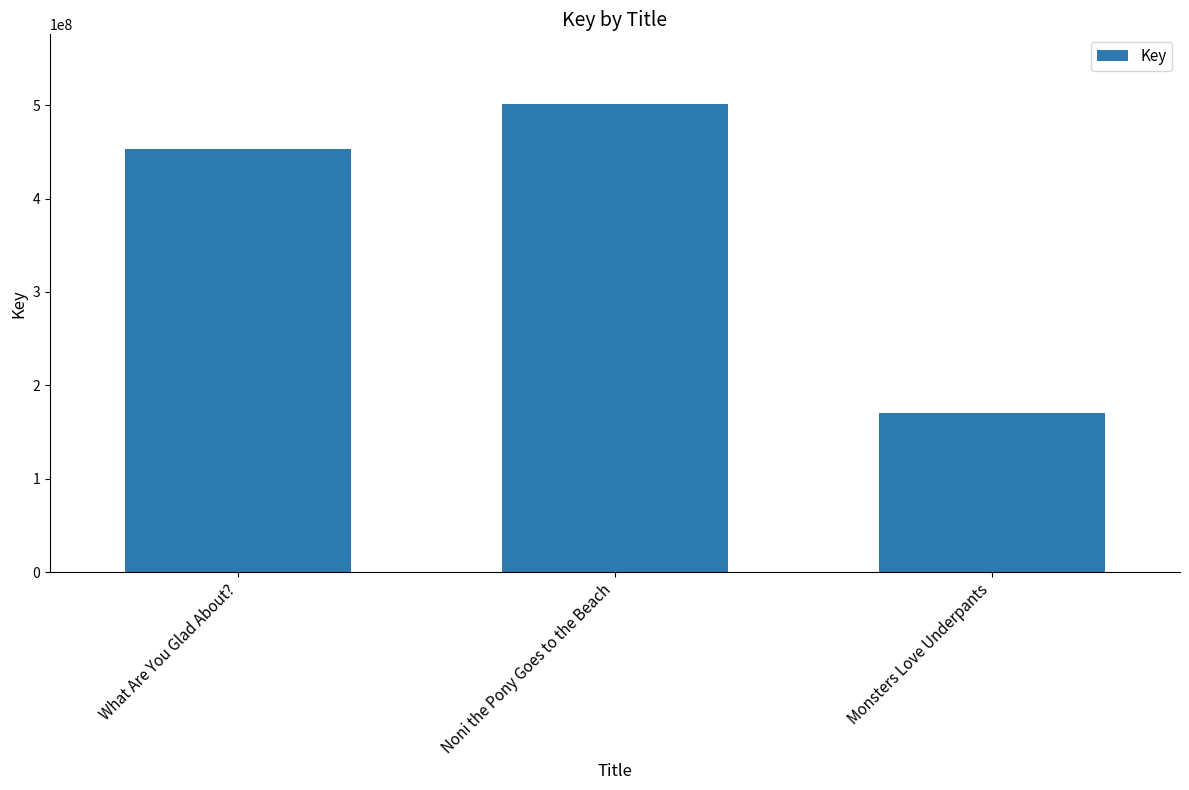

What is the value of the 3rd bar from the left?

170176268